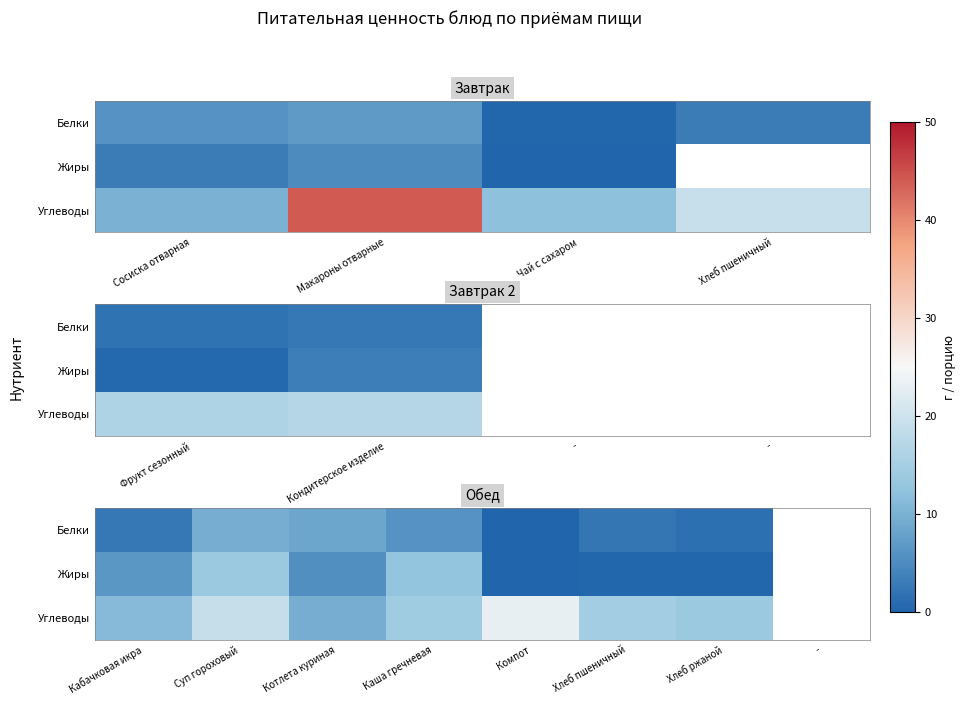

Is the value of Белки at Суп гороховый greater than the value of Углеводы at Хлеб ржаной?

No